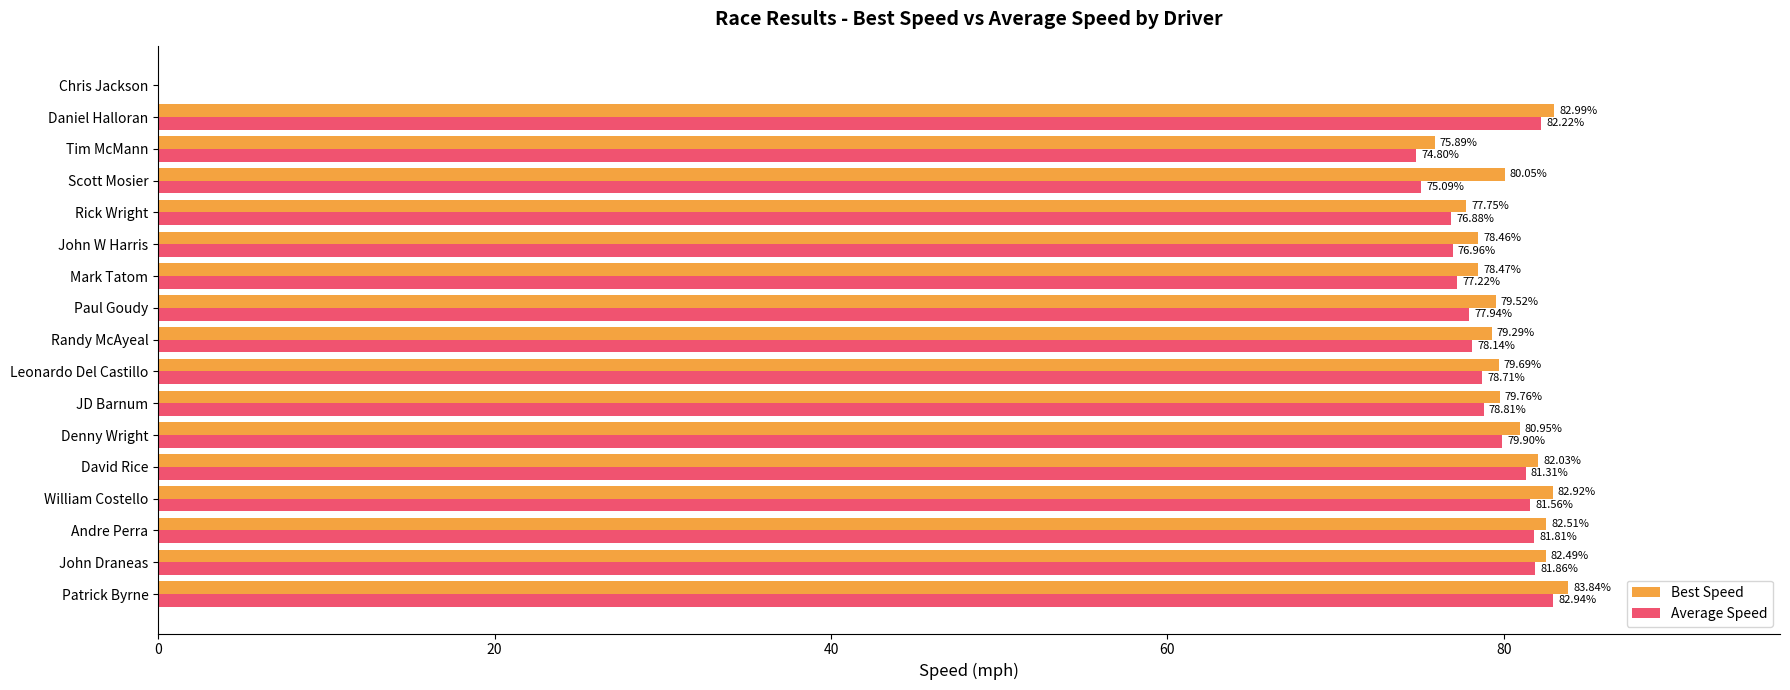

Which category has the highest value across all series?

Patrick Byrne